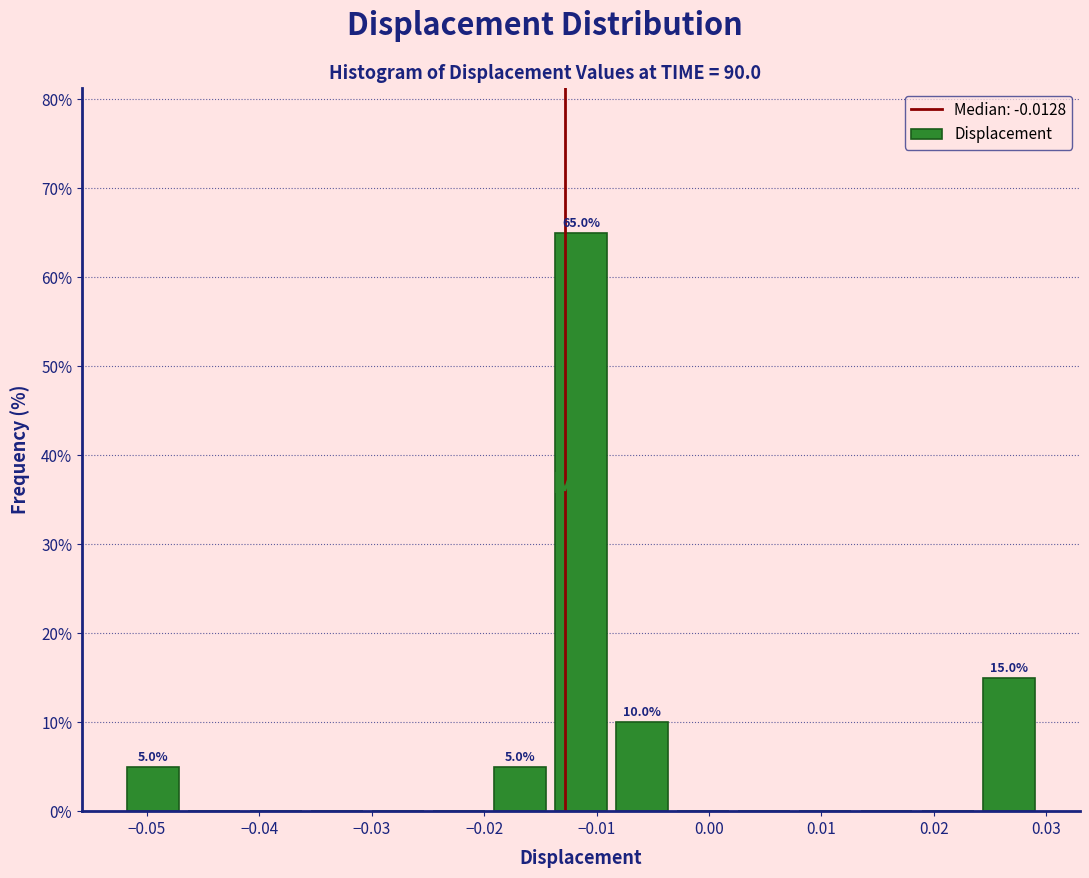

Over which range of the x-axis is the bar tallest?

-0.014 to -0.009